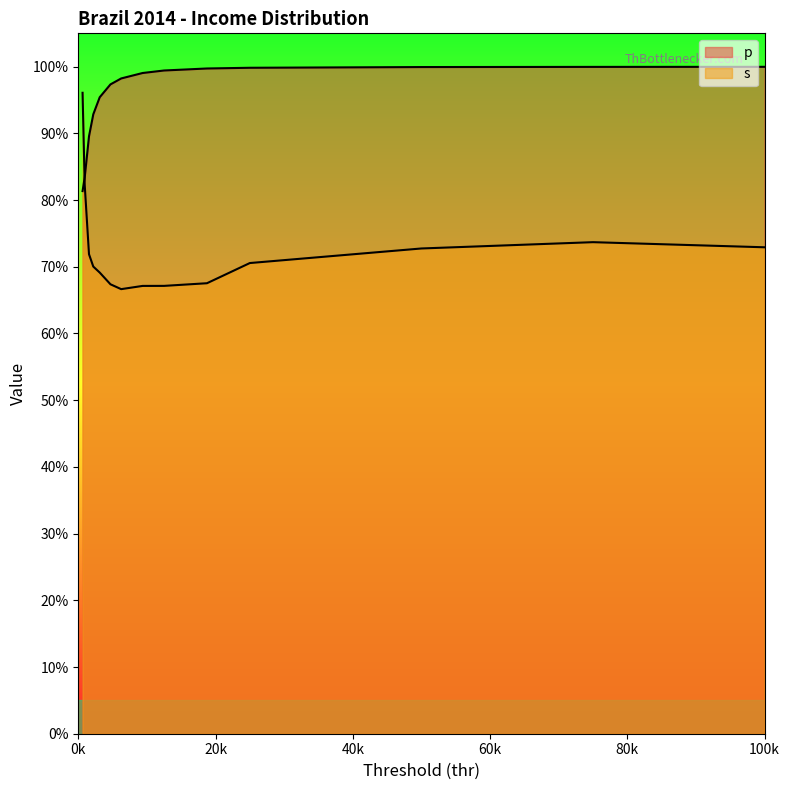

What is the difference between the second highest and minimum values in the s series?

0.2